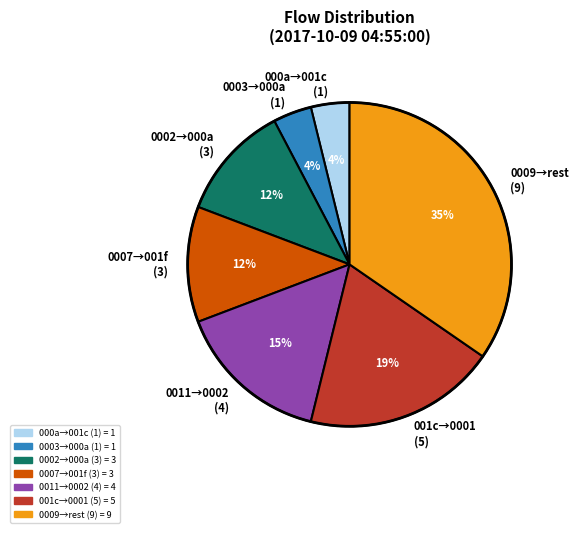

How many segments does this pie chart have?

7